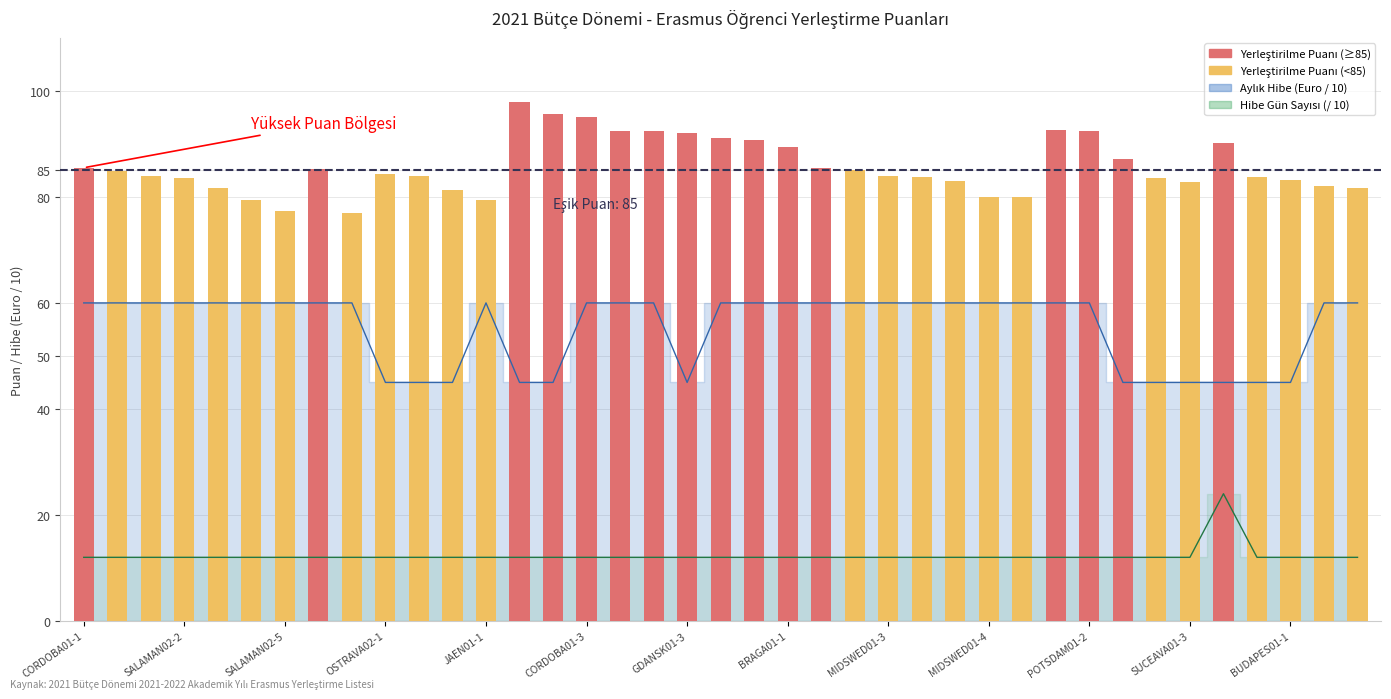

Count the number of values greater than 84.

20